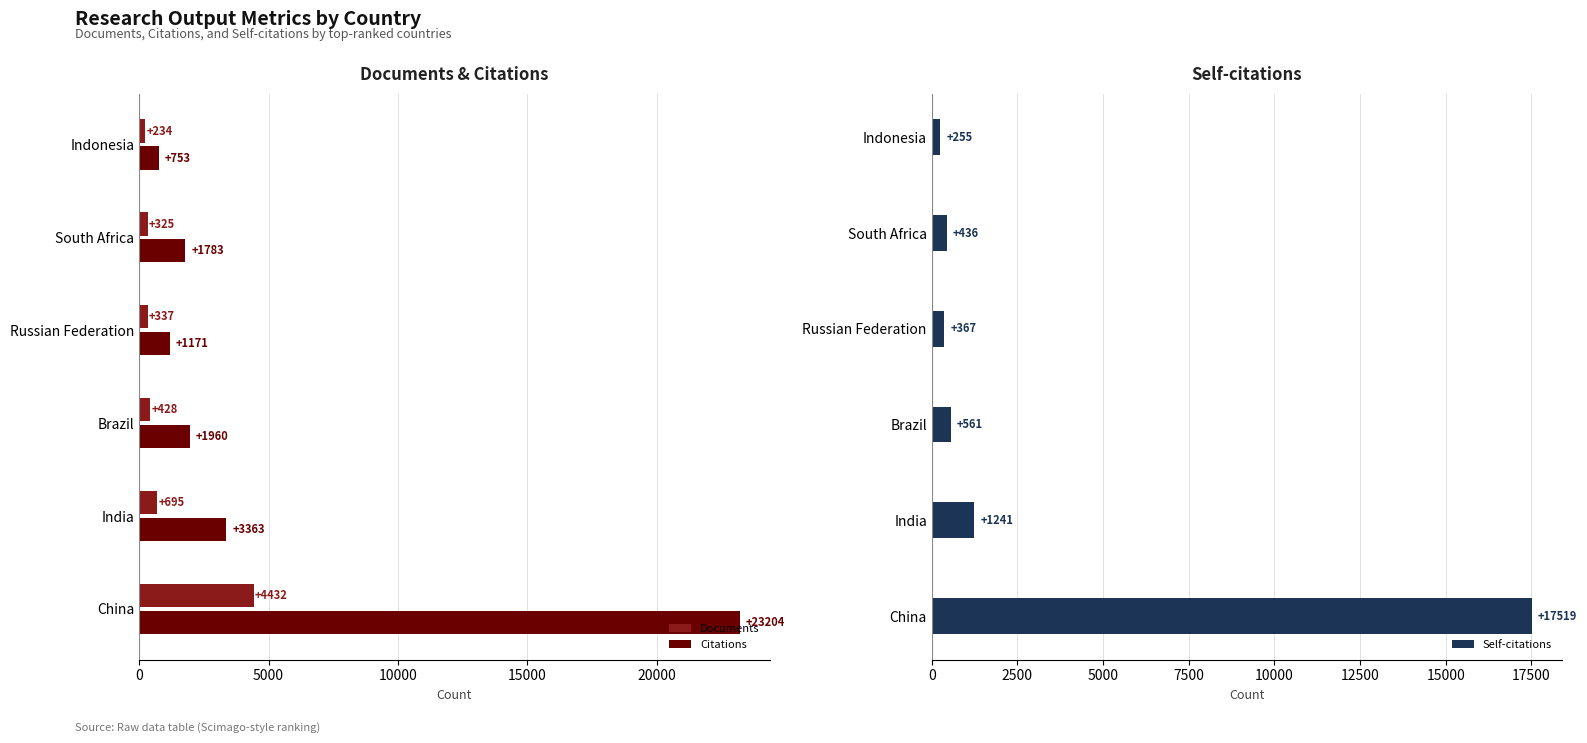

At which label does Documents reach its peak?

China